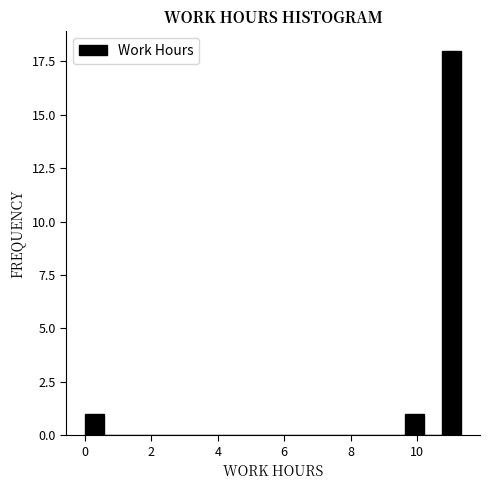

Read against the x-axis, roughly where is the centre of the tallest bar?

11.0